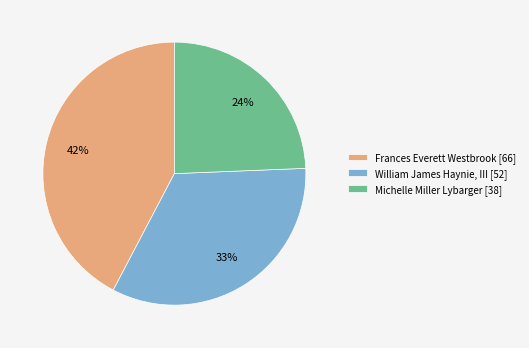

True or false: William James Haynie, III accounts for 20% of the total.

False